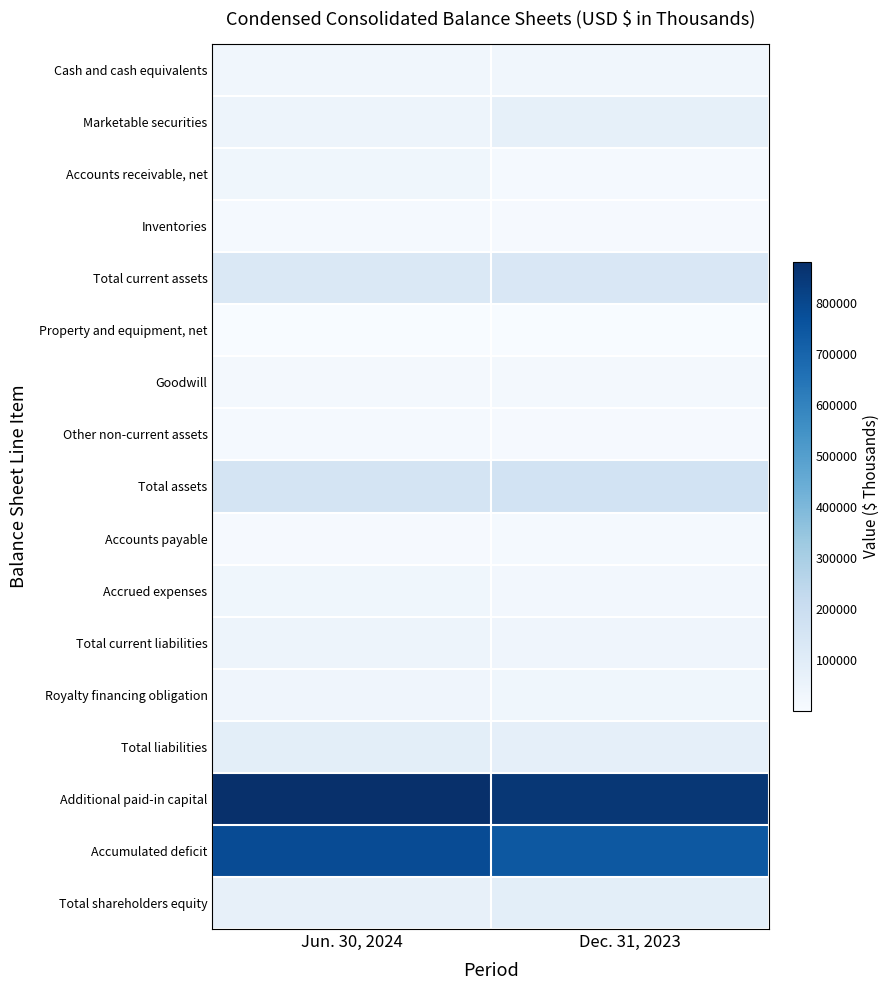

Rank the series by their maximum value, from lowest to highest.

Property and equipment, net, Accounts payable, Other non-current assets, Inventories, Goodwill, Cash and cash equivalents, Accounts receivable, net, Accrued expenses, Royalty financing obligation, Total current liabilities, Marketable securities, Total liabilities, Total shareholders equity, Total current assets, Total assets, Accumulated deficit, Additional paid-in capital